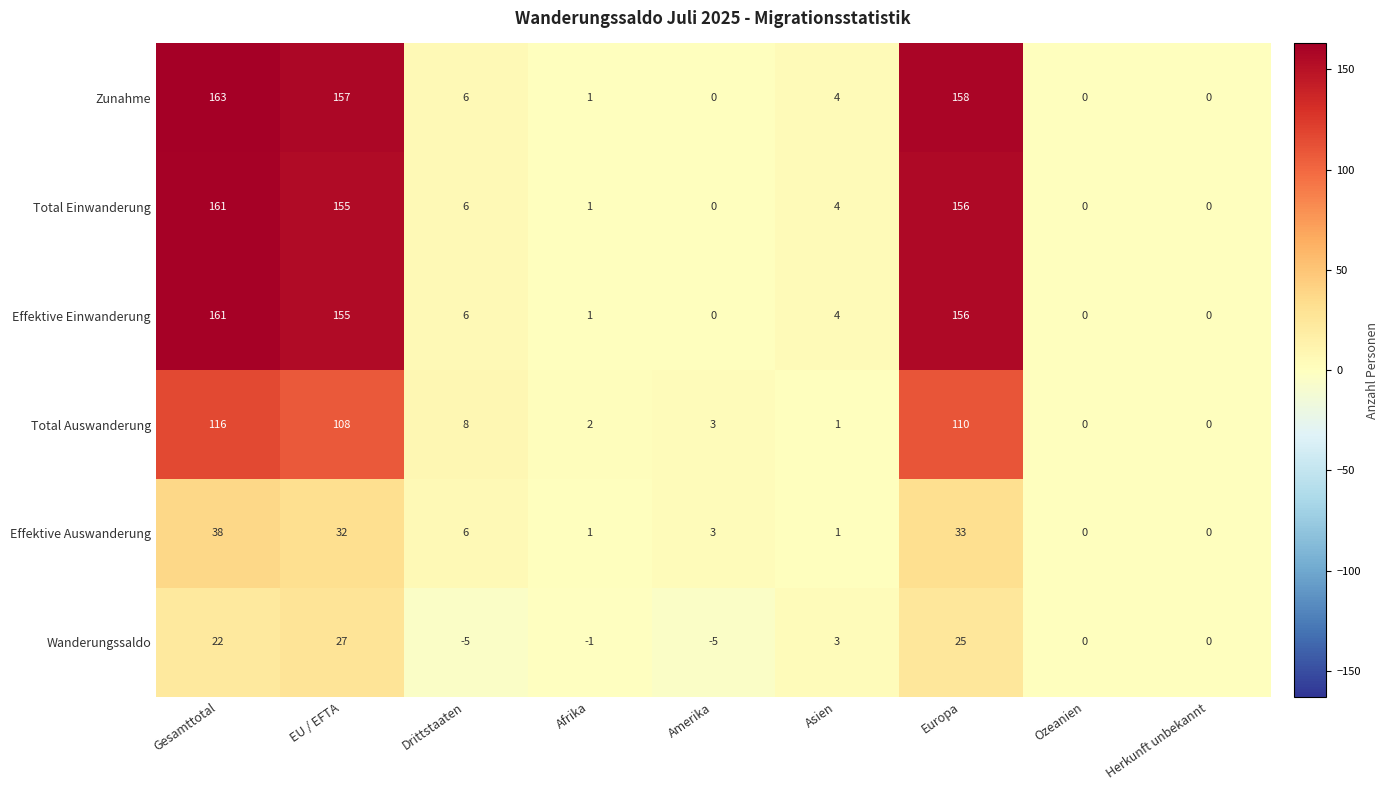

Is the value of Zunahme at Herkunft unbekannt greater than the value of Total Auswanderung at Afrika?

No